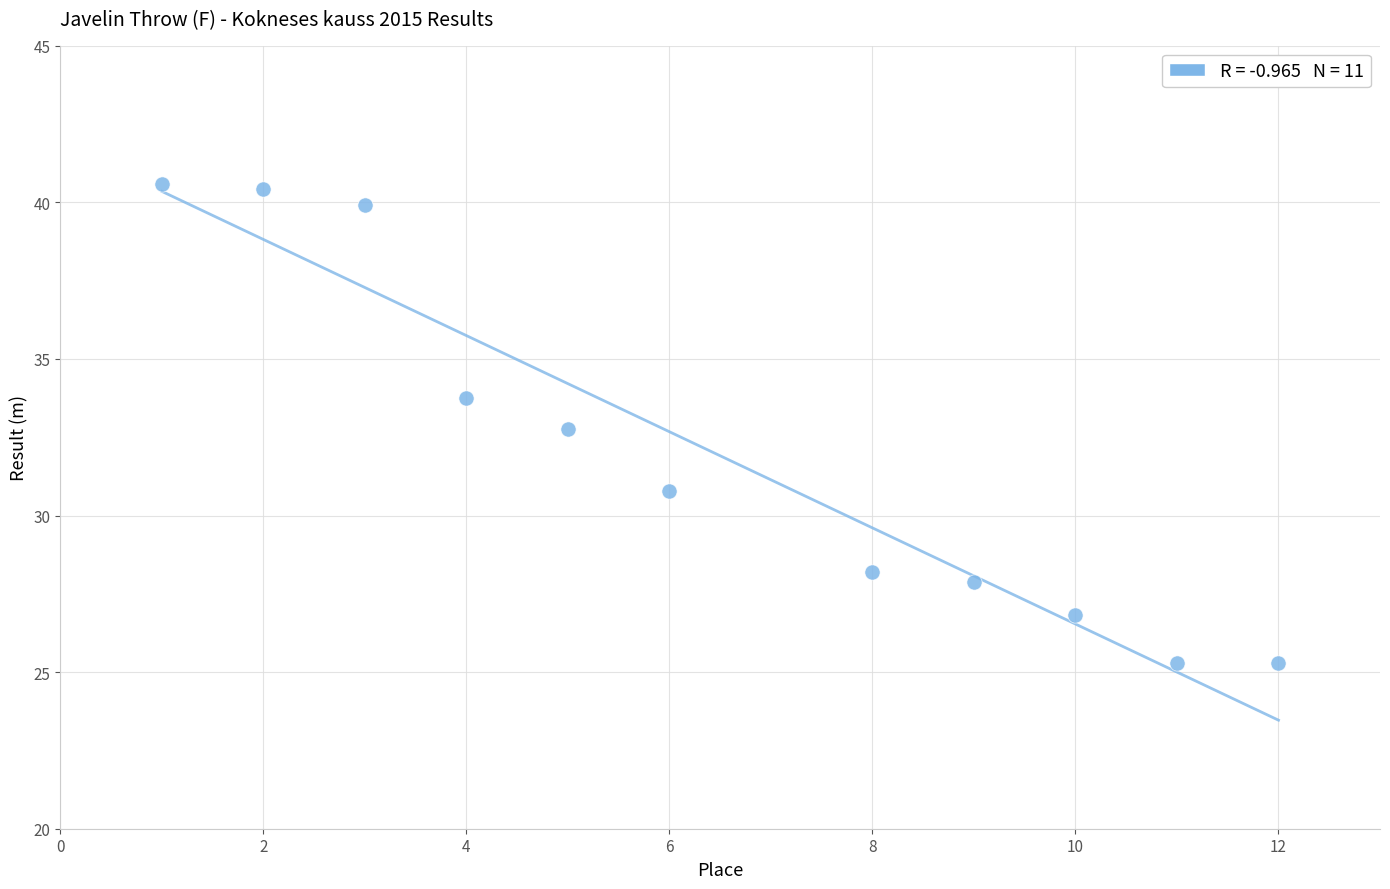

What is the average Y value?

32.0